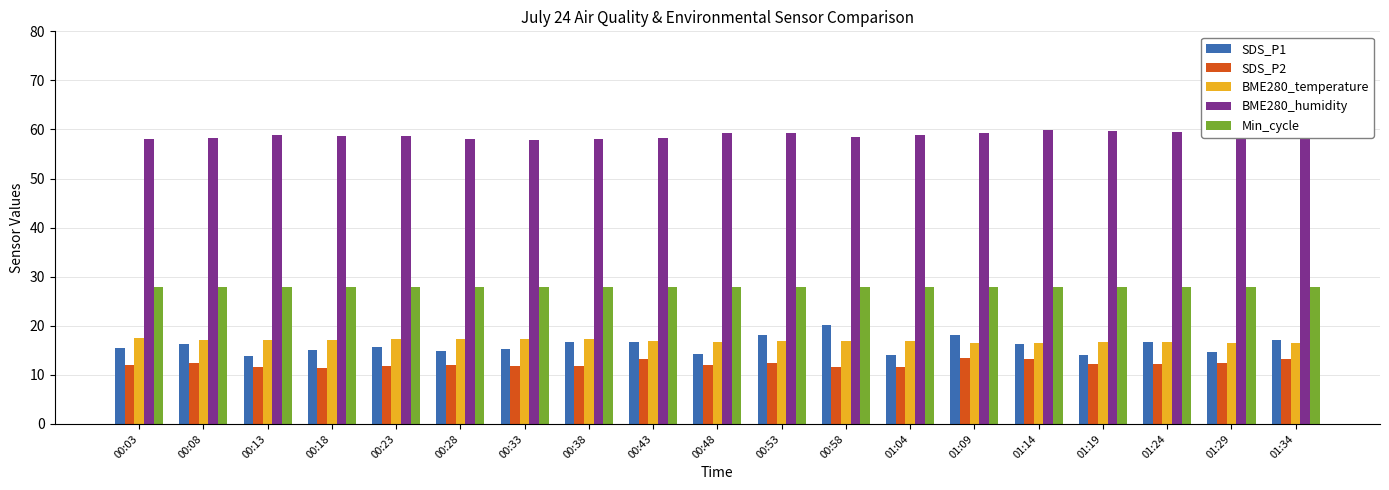

What is the sum of all SDS_P2 values?

232.3